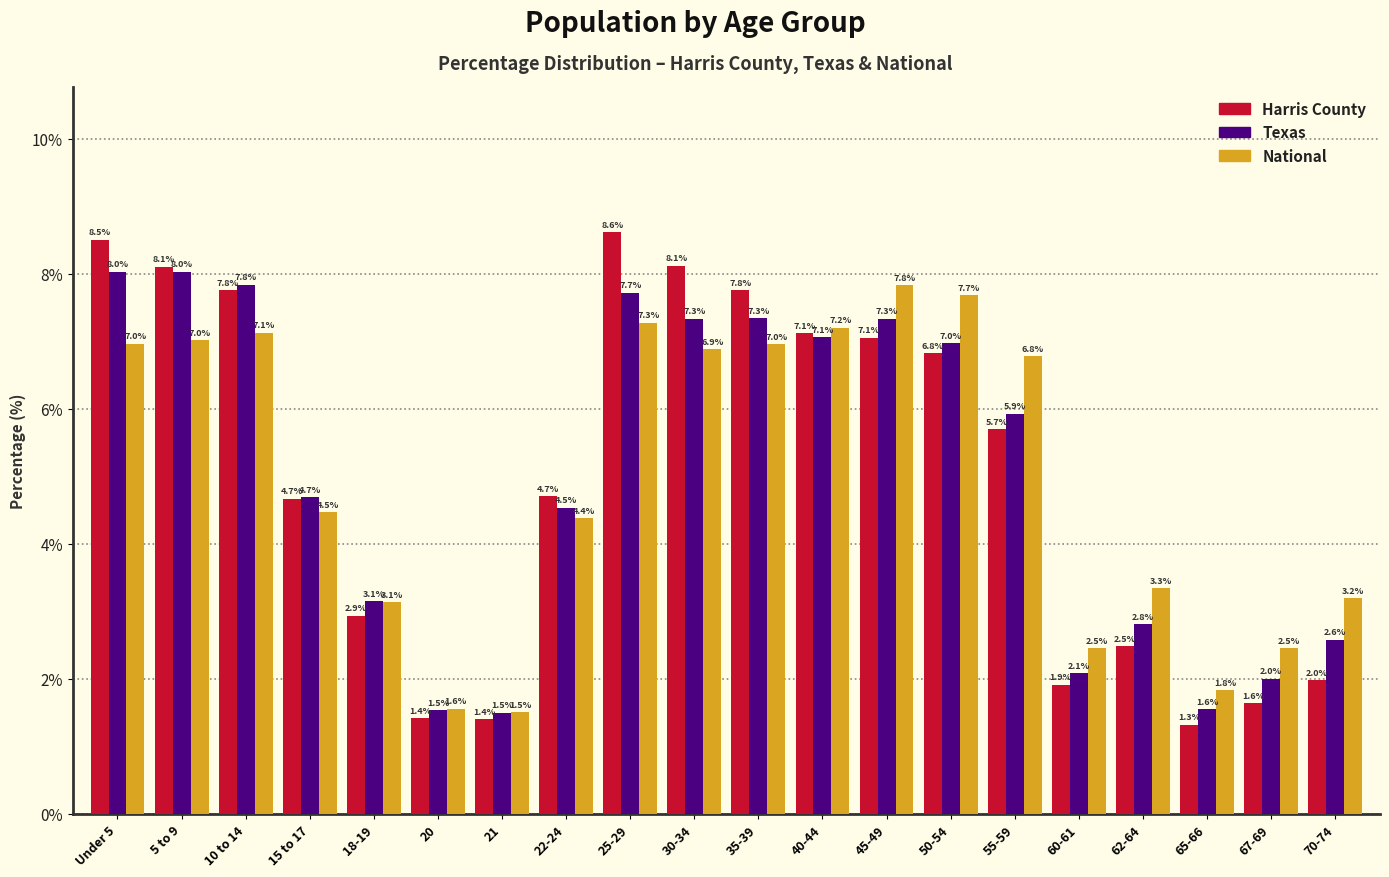

Reading left to right, list all the values displayed in this chart.

Harris County: 8.5	8.1	7.8	4.7	2.9	1.4	1.4	4.7	8.6	8.1	7.8	7.1	7.1	6.8	5.7	1.9	2.5	1.3	1.6	2.0
Texas: 8.0	8.0	7.8	4.7	3.1	1.5	1.5	4.5	7.7	7.3	7.3	7.1	7.3	7.0	5.9	2.1	2.8	1.6	2.0	2.6
National: 7.0	7.0	7.1	4.5	3.1	1.6	1.5	4.4	7.3	6.9	7.0	7.2	7.8	7.7	6.8	2.5	3.3	1.8	2.5	3.2